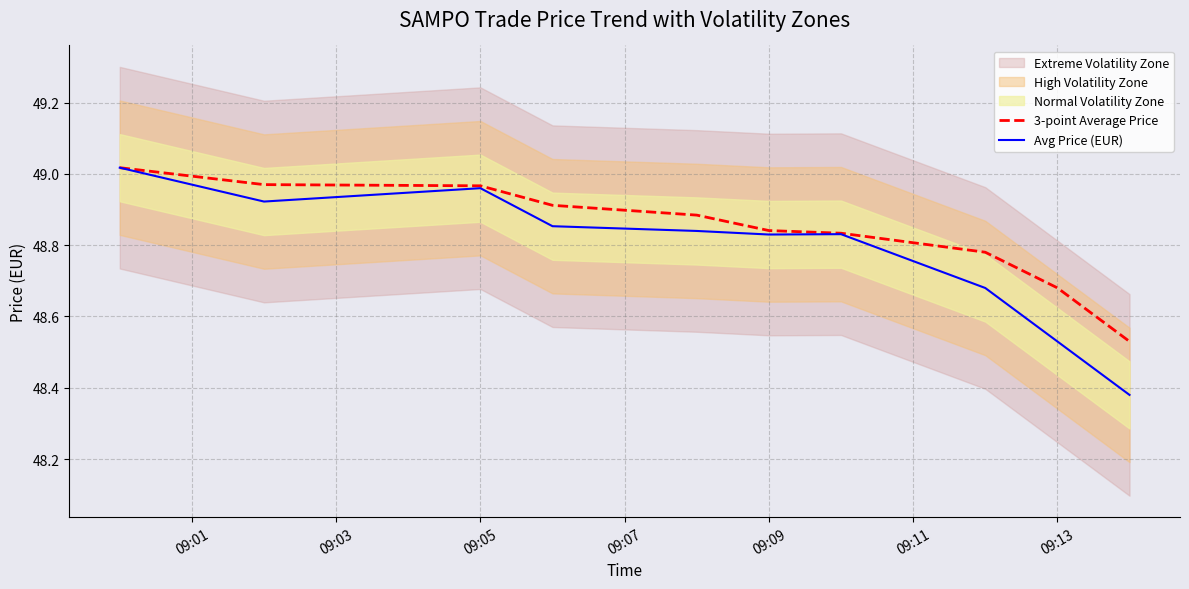

What is the value of the 3-point Average Price point at the 2nd from the left?

49.0